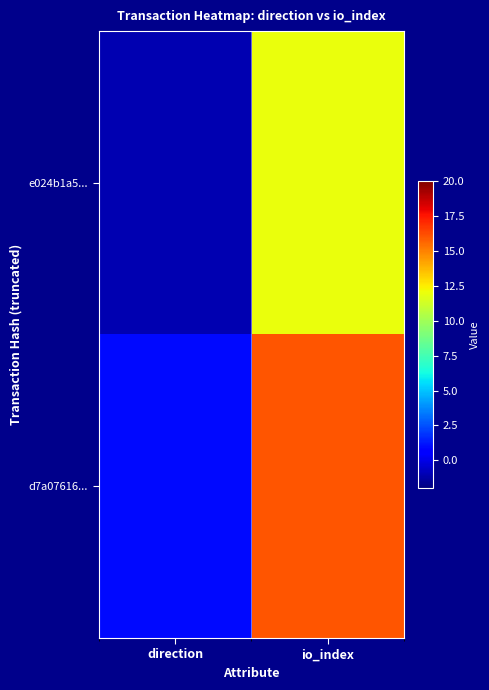

Reading left to right, list all the values displayed in this chart.

e024b1a5...: direction=-1	io_index=12
d7a07616...: direction=1	io_index=16